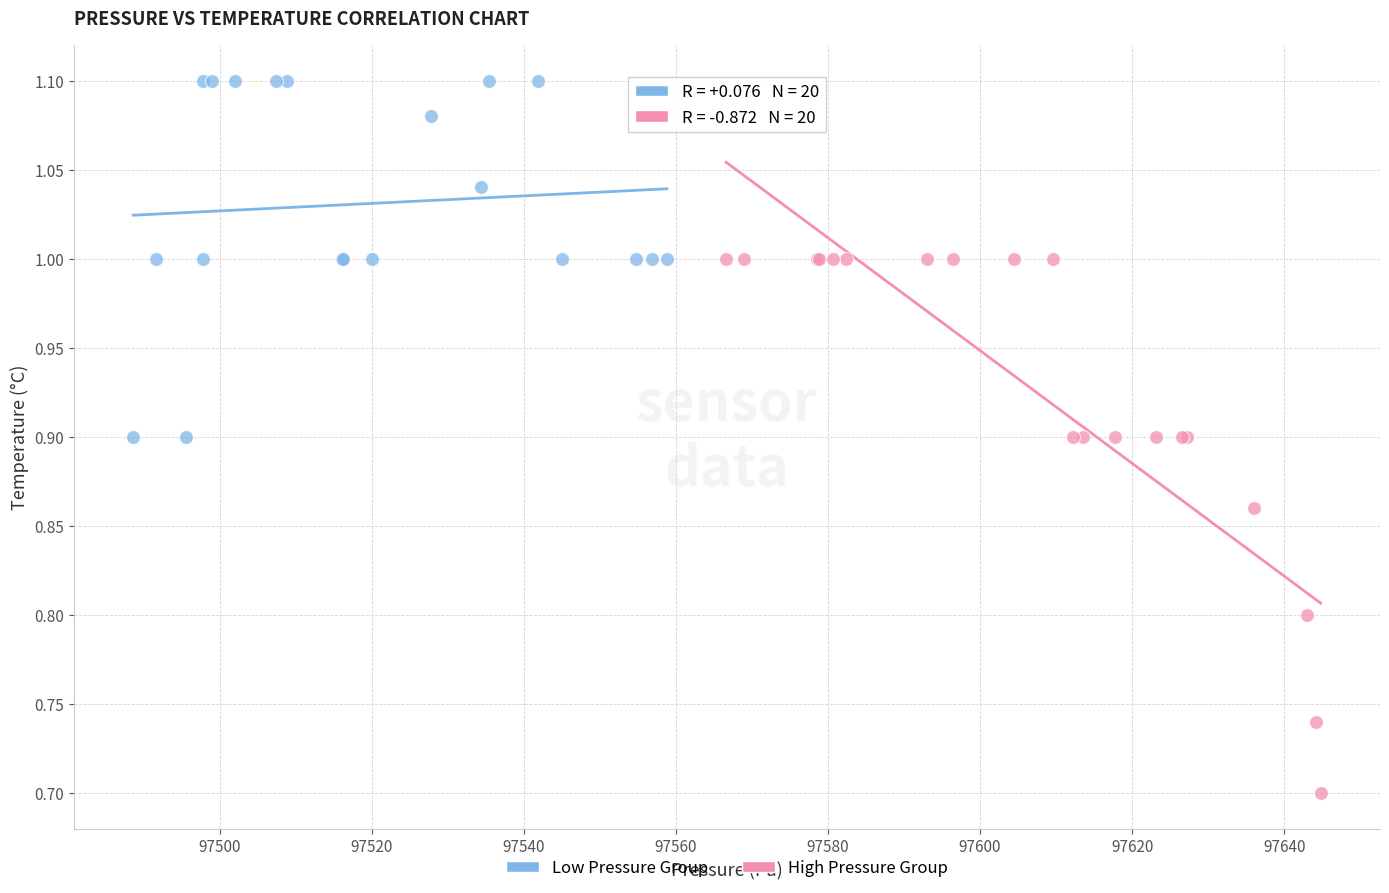

Which series contains the highest Y value?

Low Pressure Group